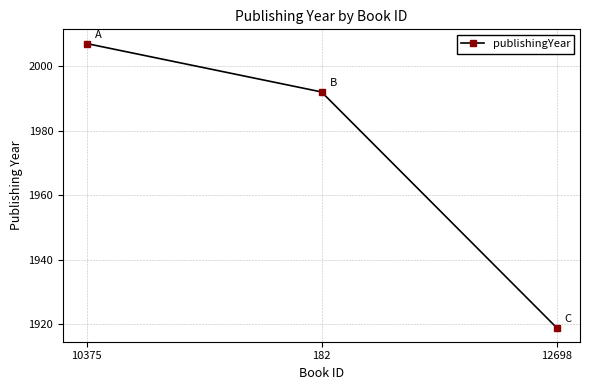

The value at 12698 is 1919. True or false?

True